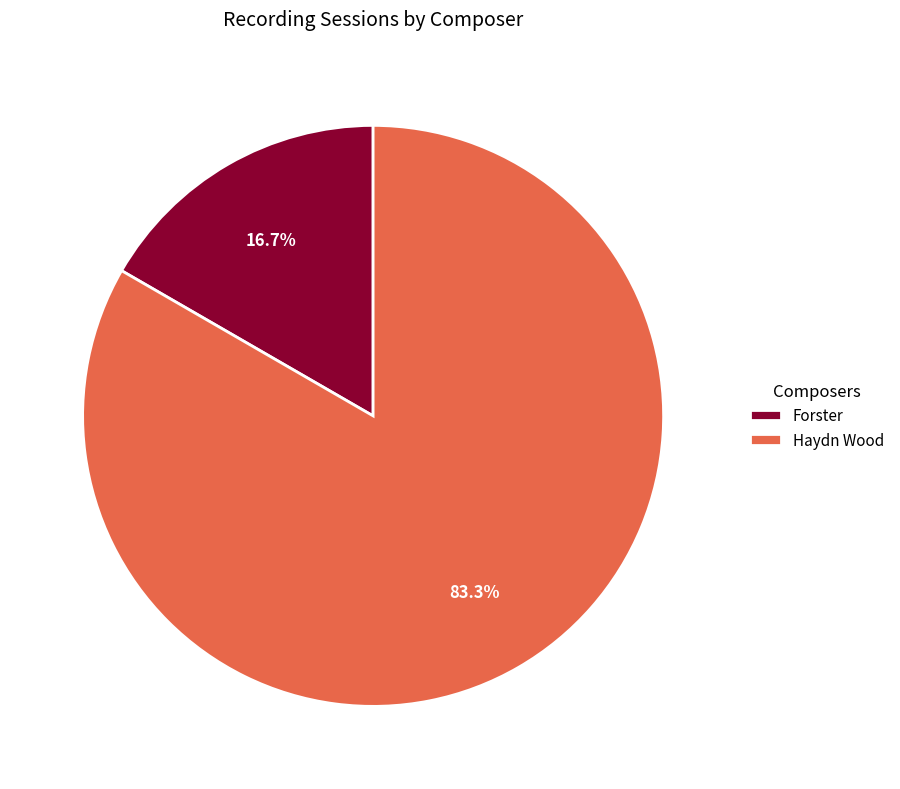

Which slice is the smallest?

Forster